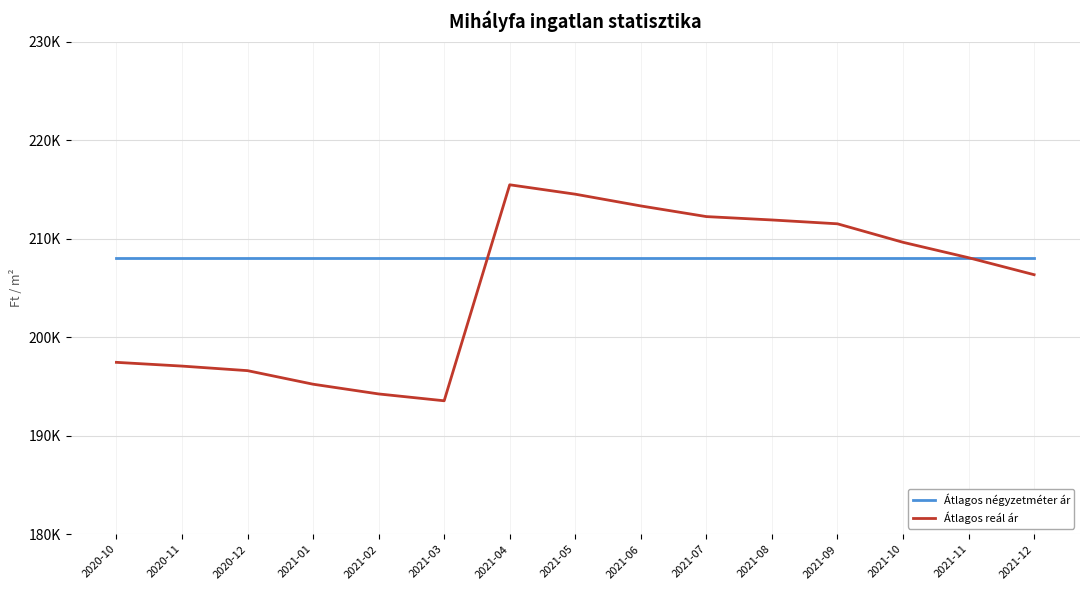

Where does the Átlagos reál ár series first go above 208064?

2021-04